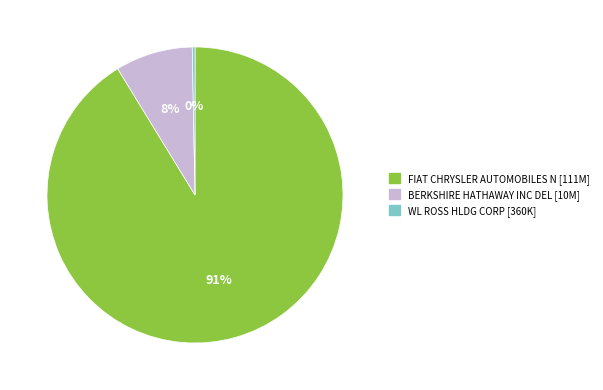

Does FIAT CHRYSLER AUTOMOBILES N account for over 50% of the chart?

Yes